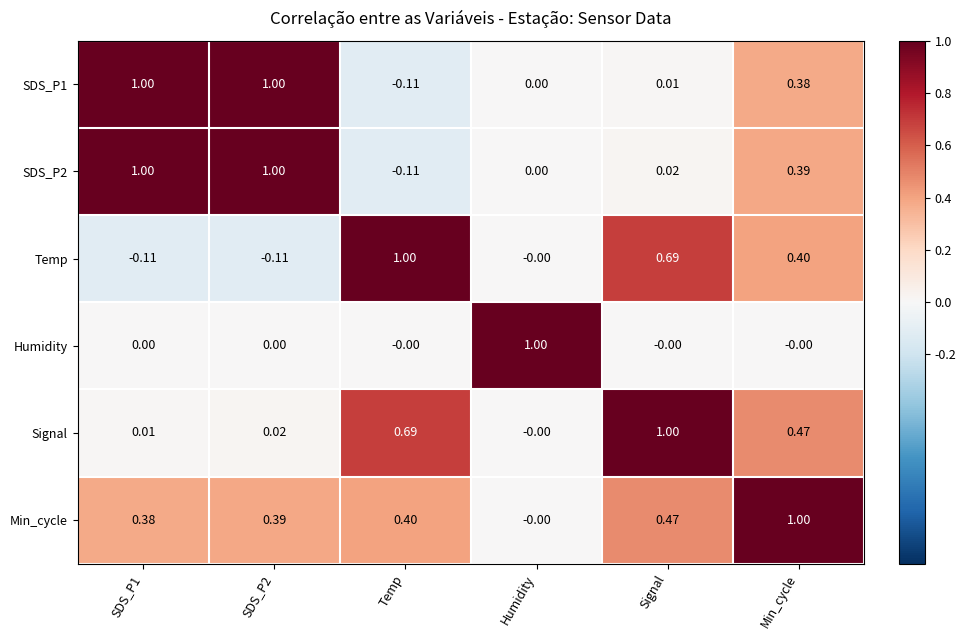

At which label does Temp first exceed 0?

Temp